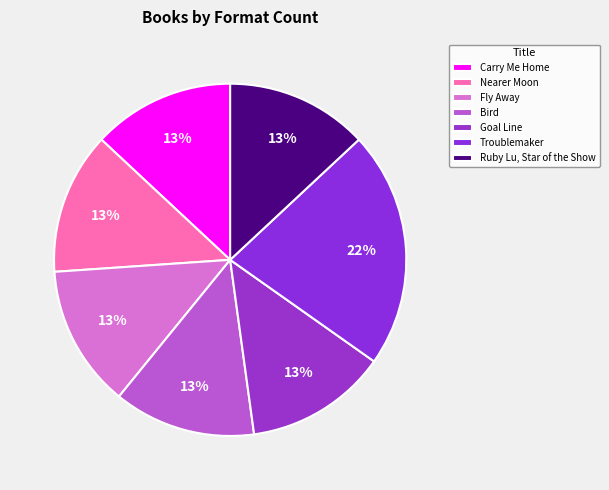

How many slices are in this pie chart?

7